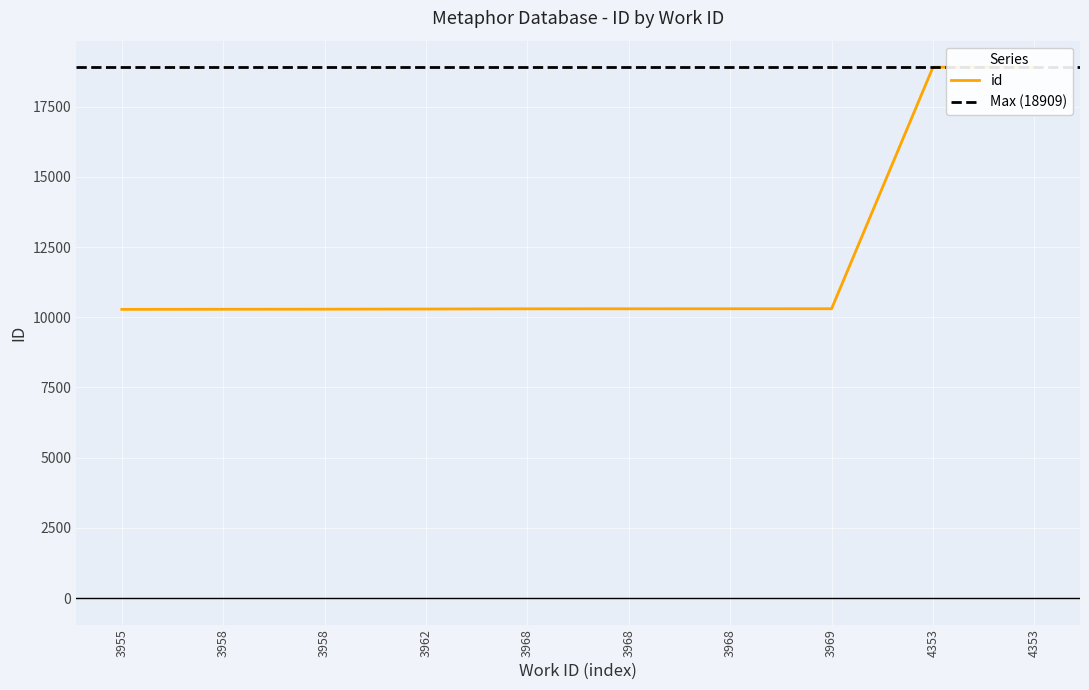

What is the difference between the values at 3968 and 3958?

14